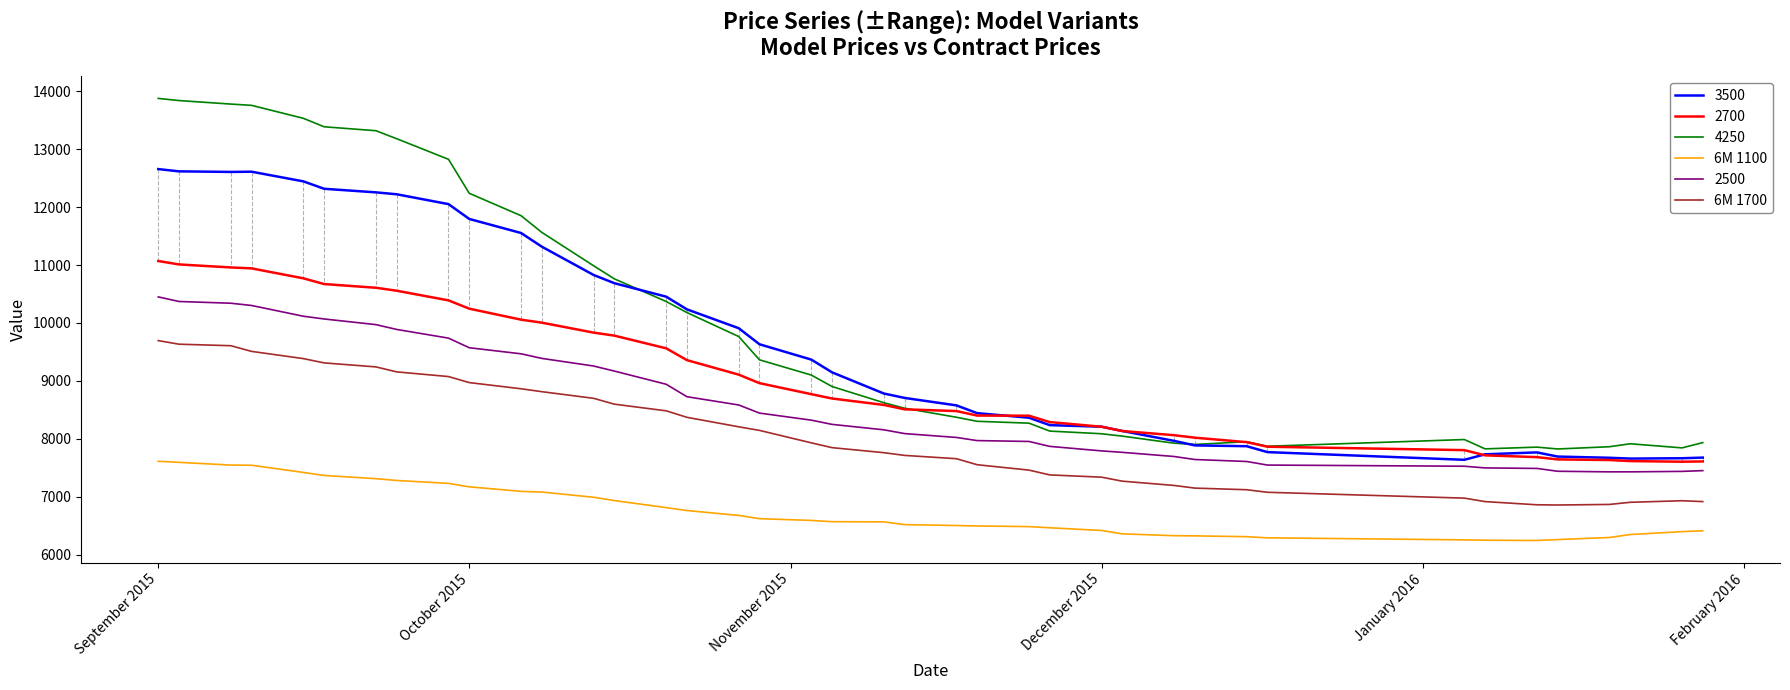

Rank the series by their maximum value, from lowest to highest.

6M 1100, 6M 1700, 2500, 2700, 3500, 4250